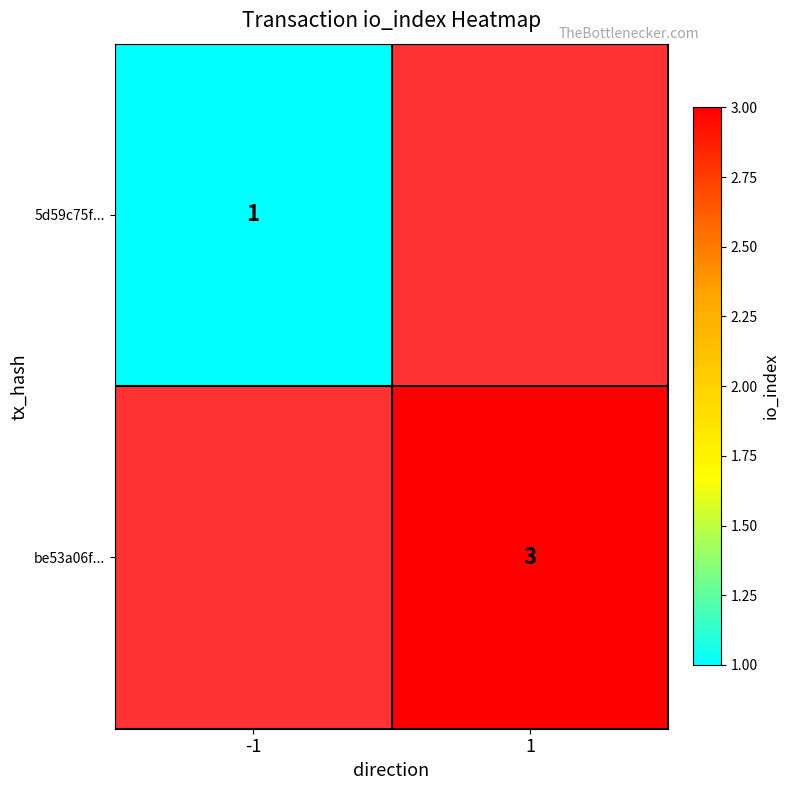

Is it true that 5d59c75f... equals 1 at -1?

True